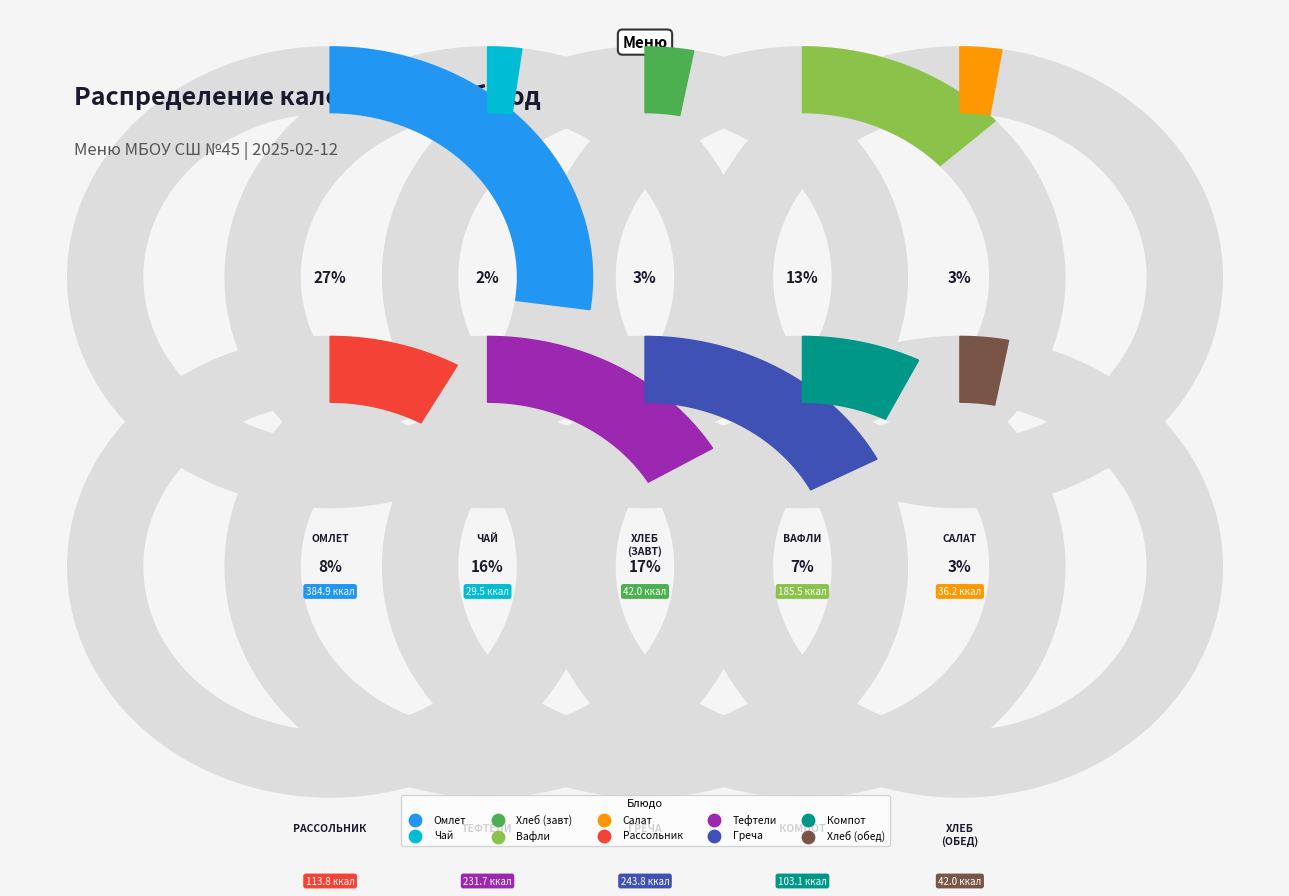

Which slice is the largest?

Омлет натуральный